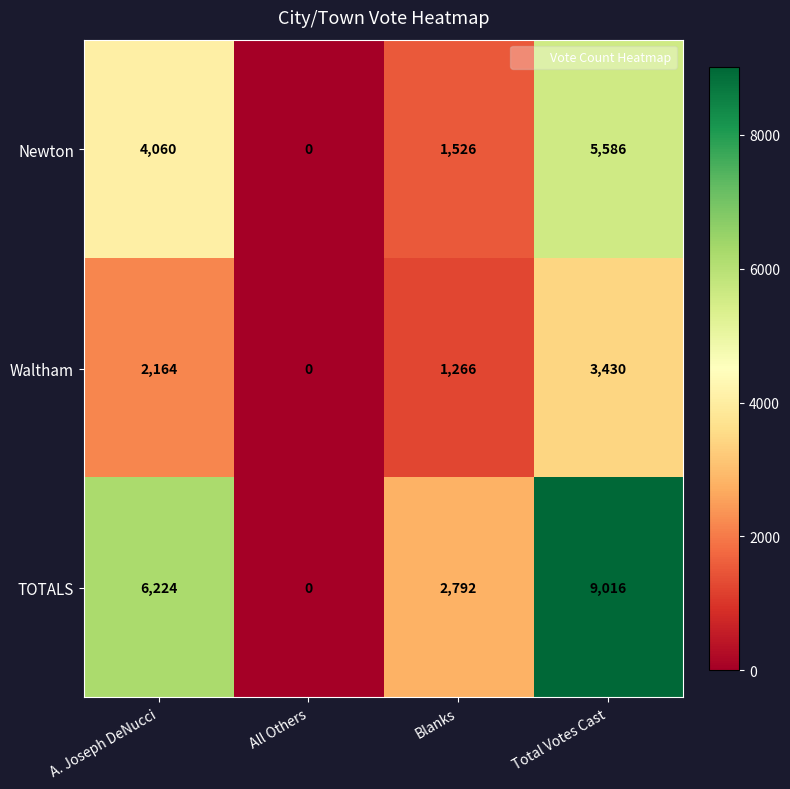

At which category does the chart reach its minimum across all series?

All Others